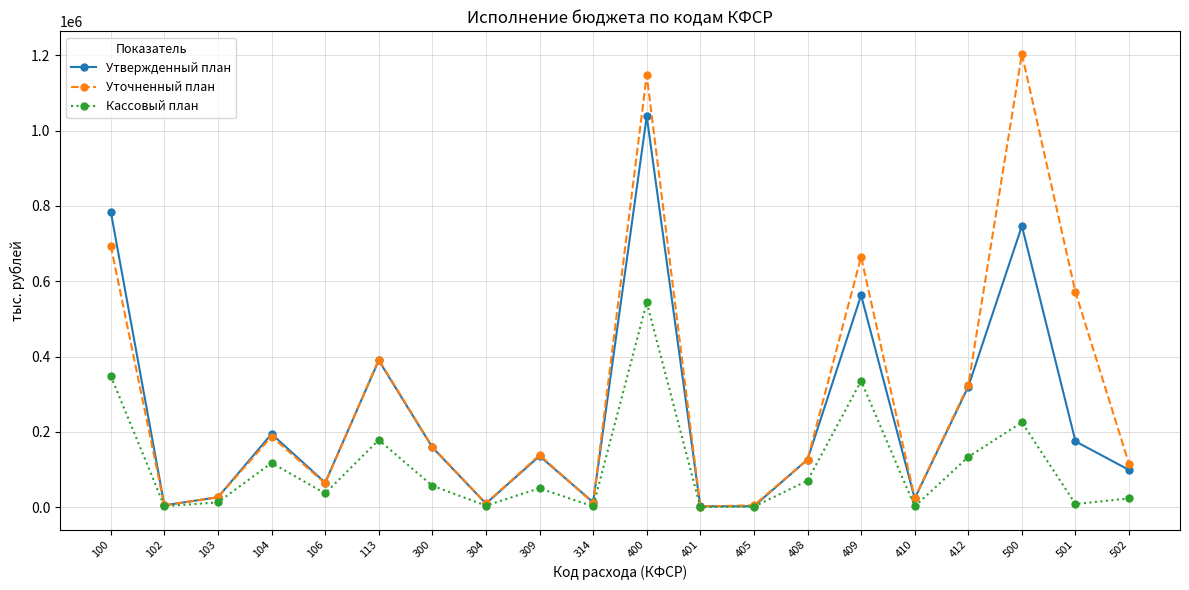

At which category does Уточненный план reach its first local peak?

104